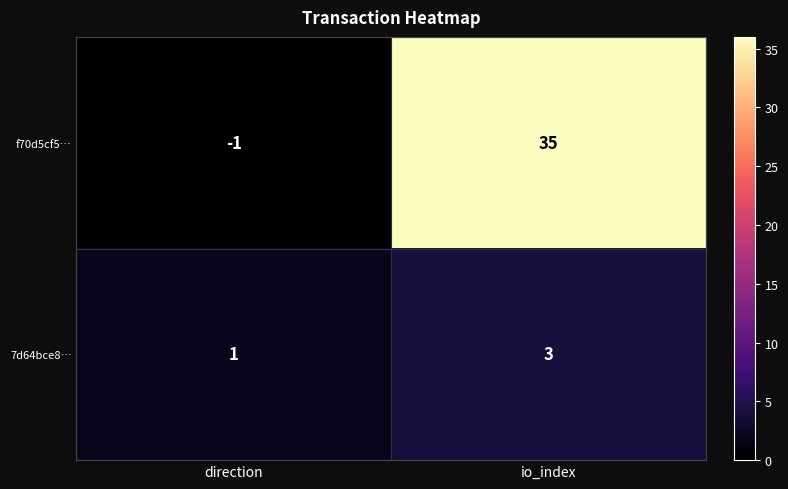

List the series in order of their overall mean, highest first.

f70d5cf5…, 7d64bce8…